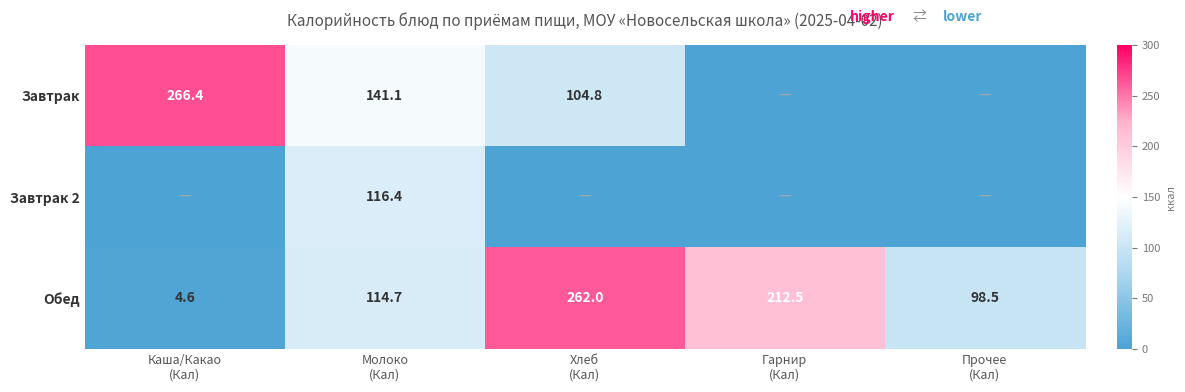

What is the total value across all series at Каша/Какао
(Кал)?

271.0